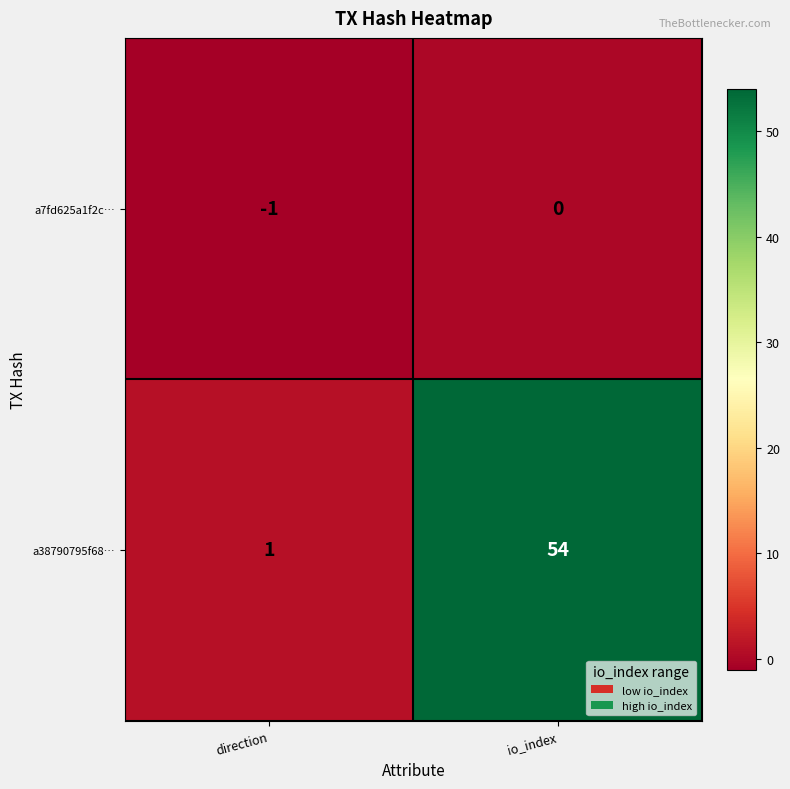

Reading right to left, extract all data points from this chart.

a7fd625a1f2c…: 0	-1
a38790795f68…: 54	1